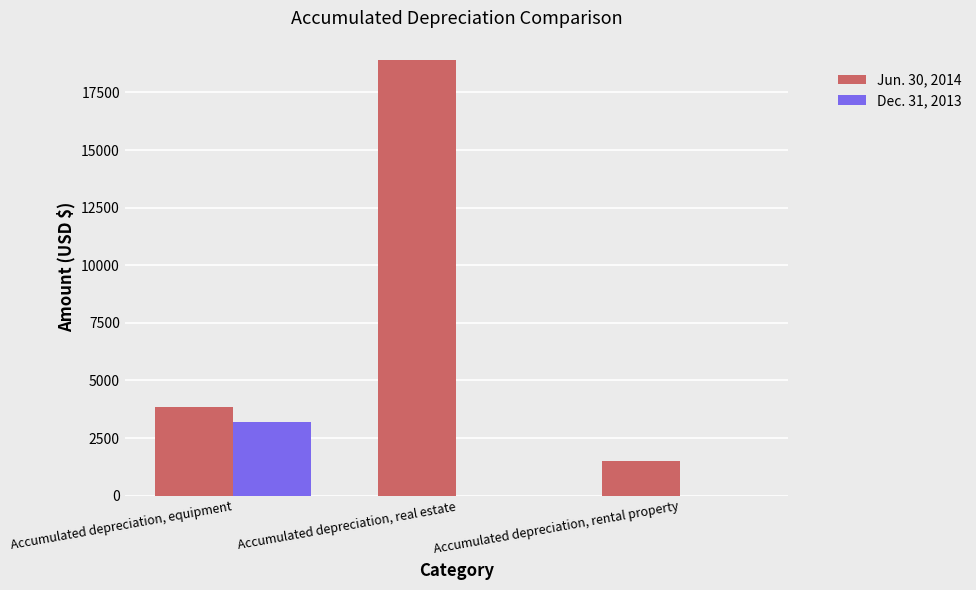

What is the average value of the Dec. 31, 2013 series?

1059